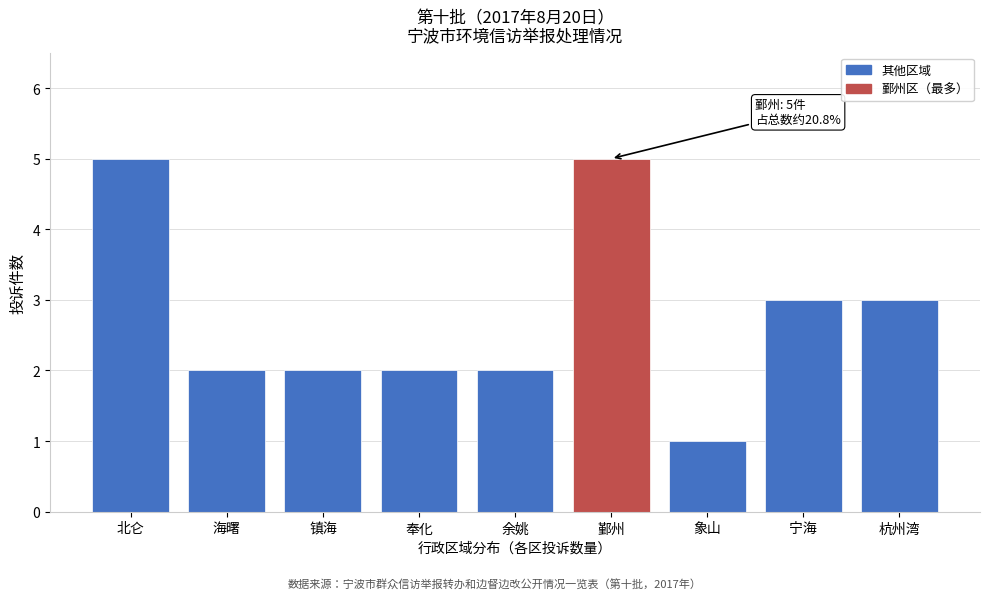

Reading left to right, extract all data points from this chart.

5	2	2	2	2	5	1	3	3